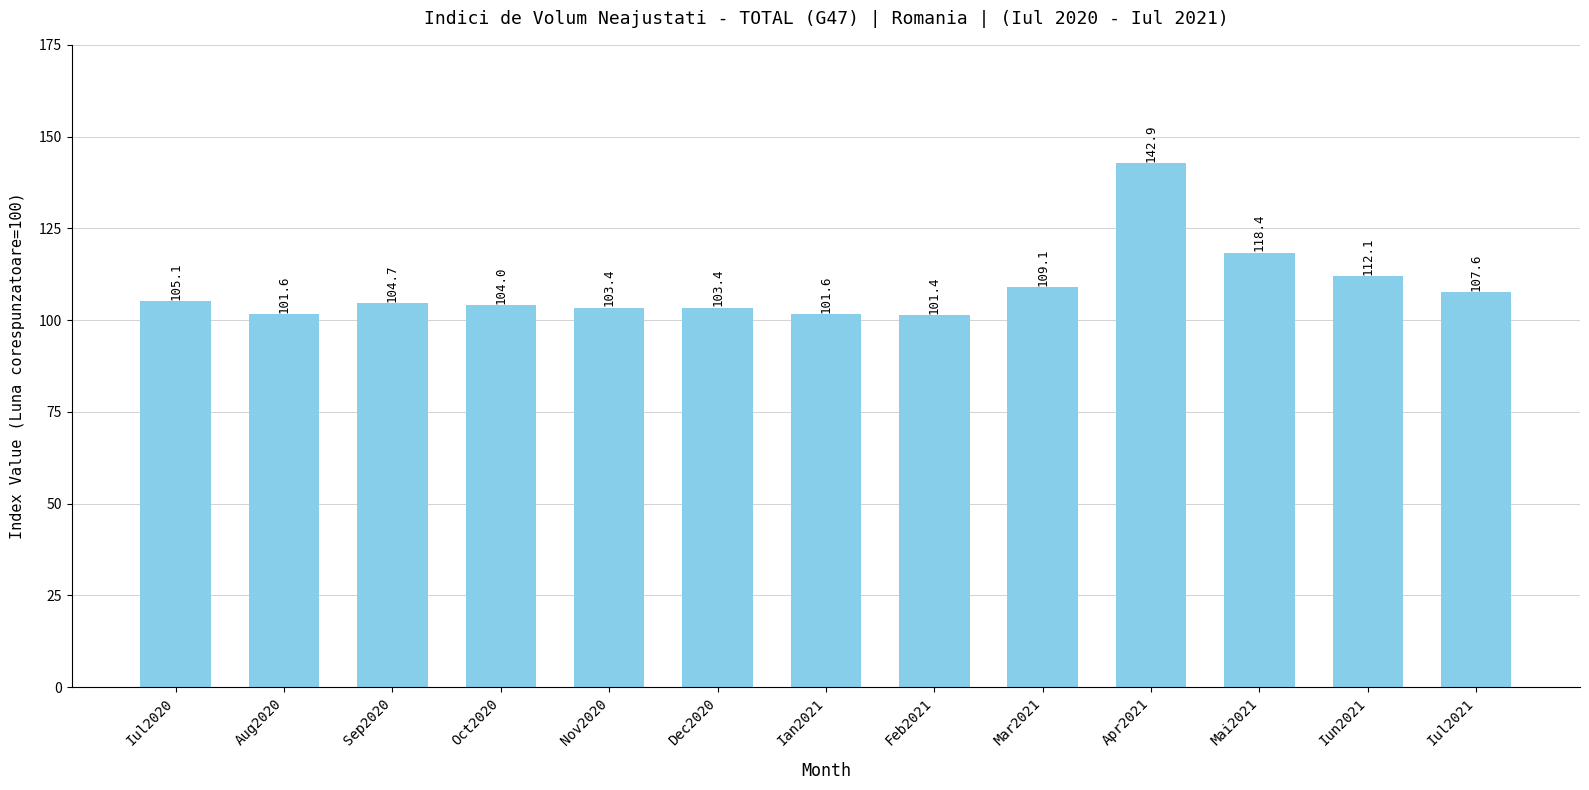

What is the maximum value shown in the chart?

142.9